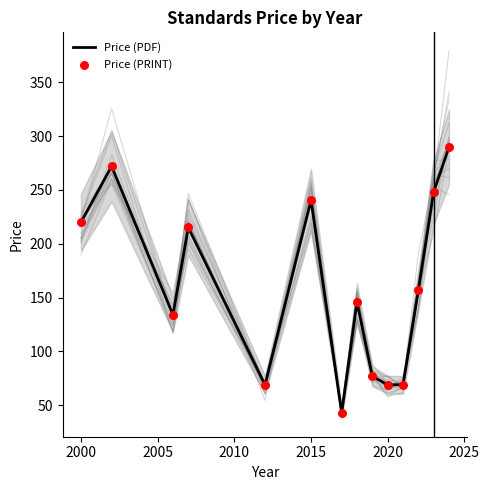

At how many categories does at least one series exceed 258?

2